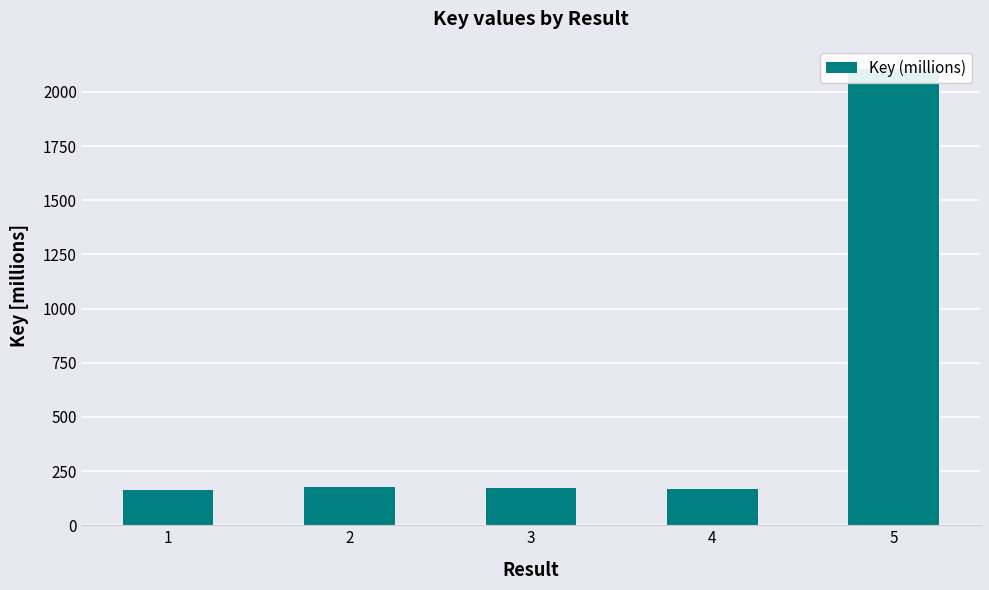

Which category has the highest value across all series?

5